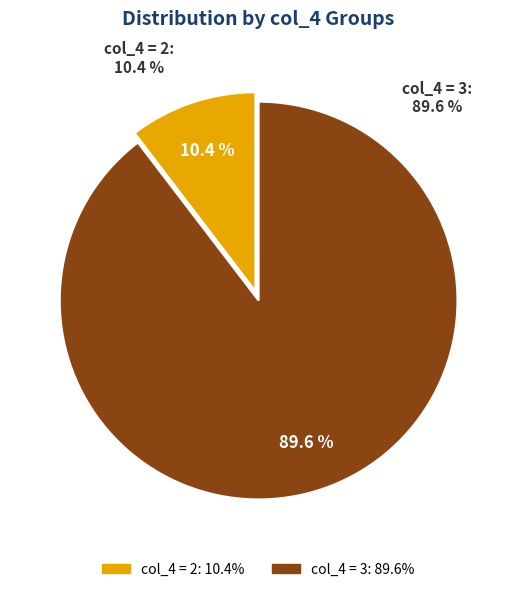

Combined, do 3 and 2 account for over 50%?

Yes